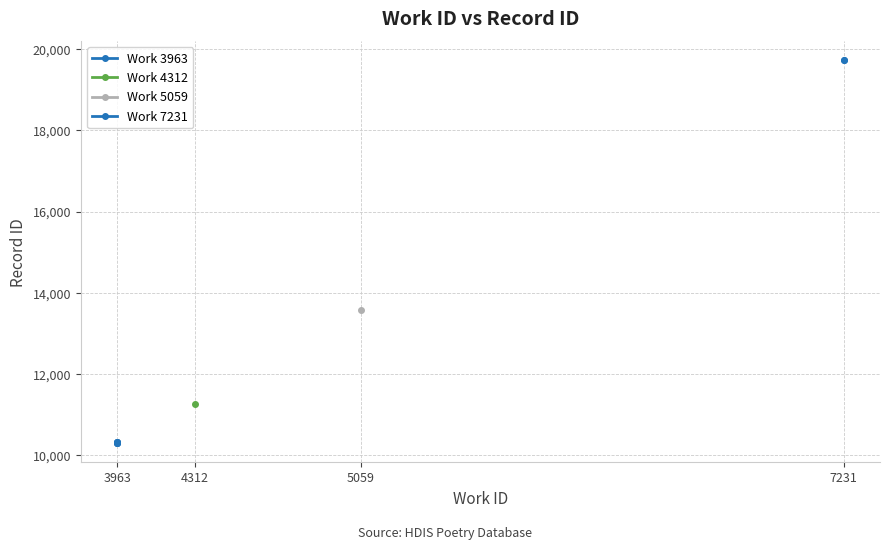

Does the chart display data point markers on the line(s)?

Yes